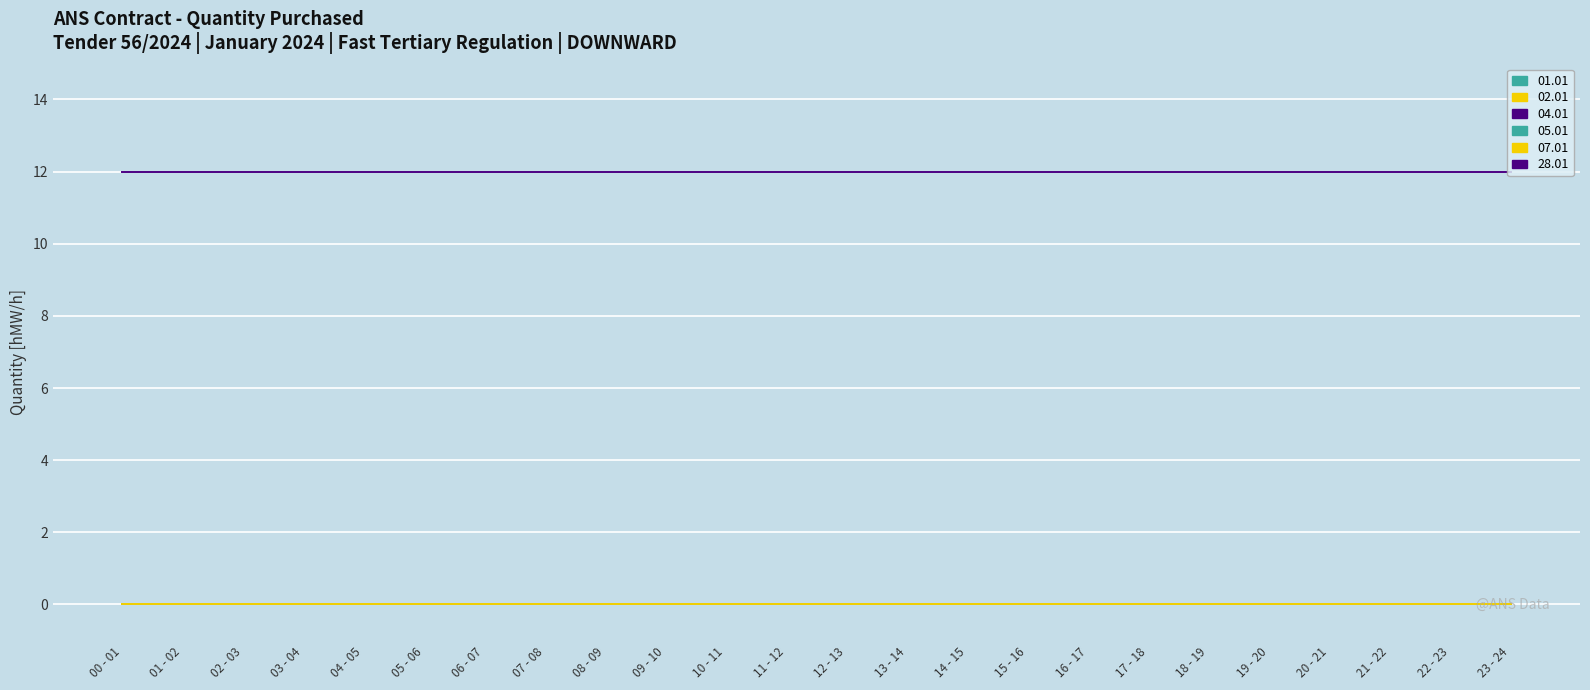

At which label does 01.01 reach its minimum?

00 - 01